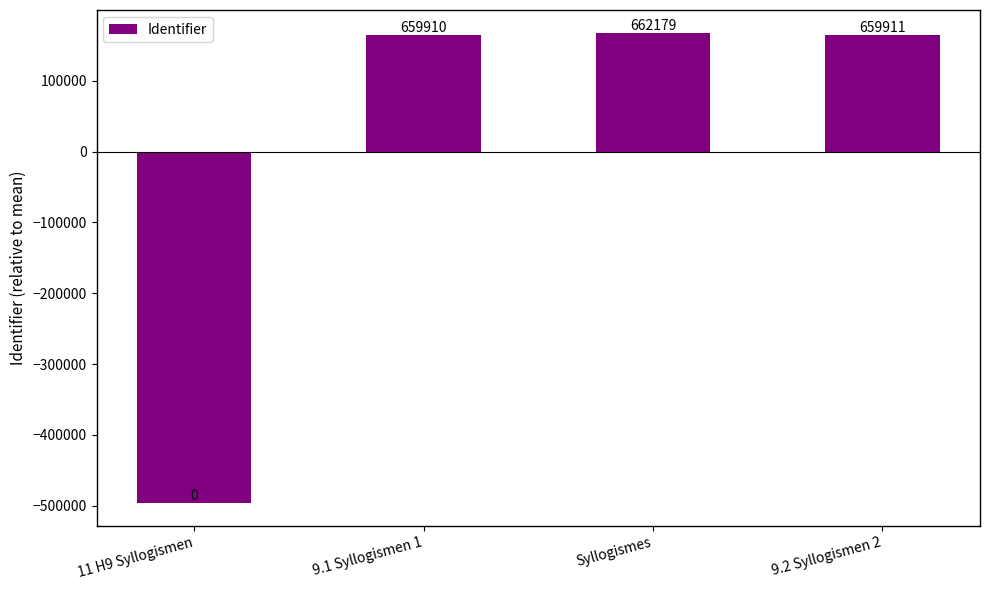

At which label does the data first exceed 164411?

Syllogismes